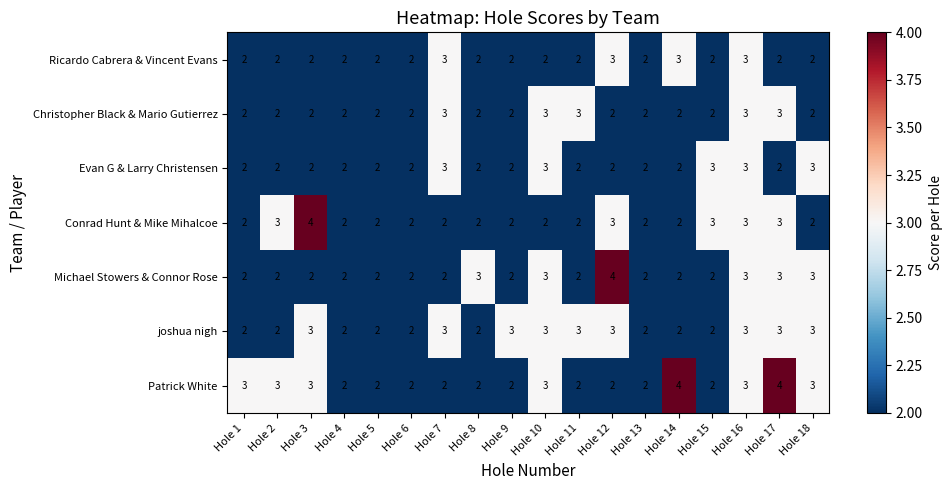

Is it true that joshua nigh equals 3 at Hole 15?

False